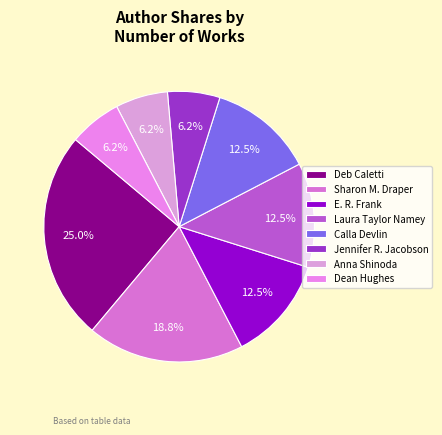

Count the number of slices in the pie.

8